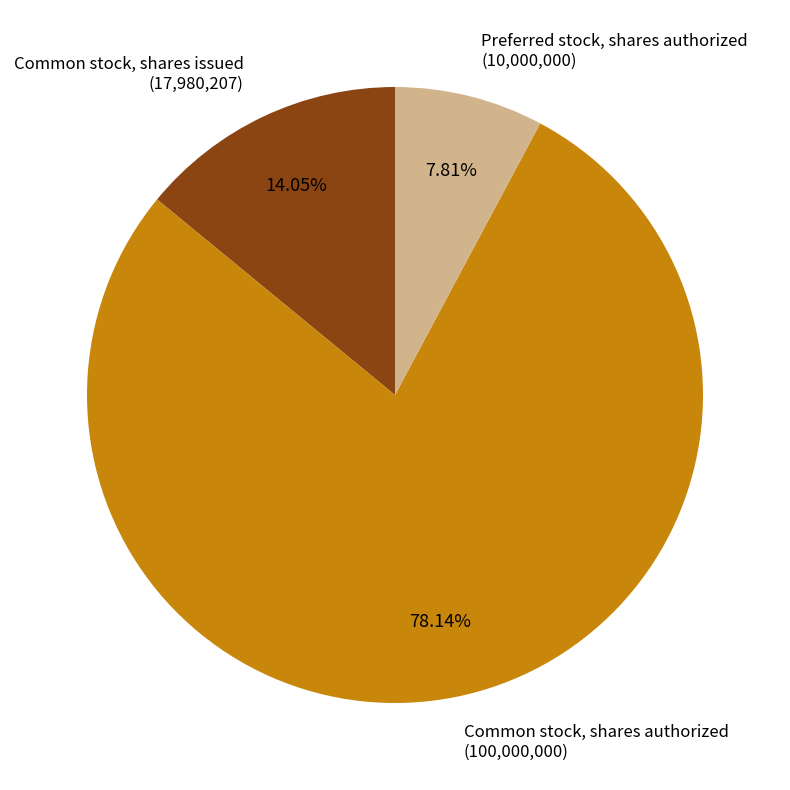

Count the number of slices in the pie.

3